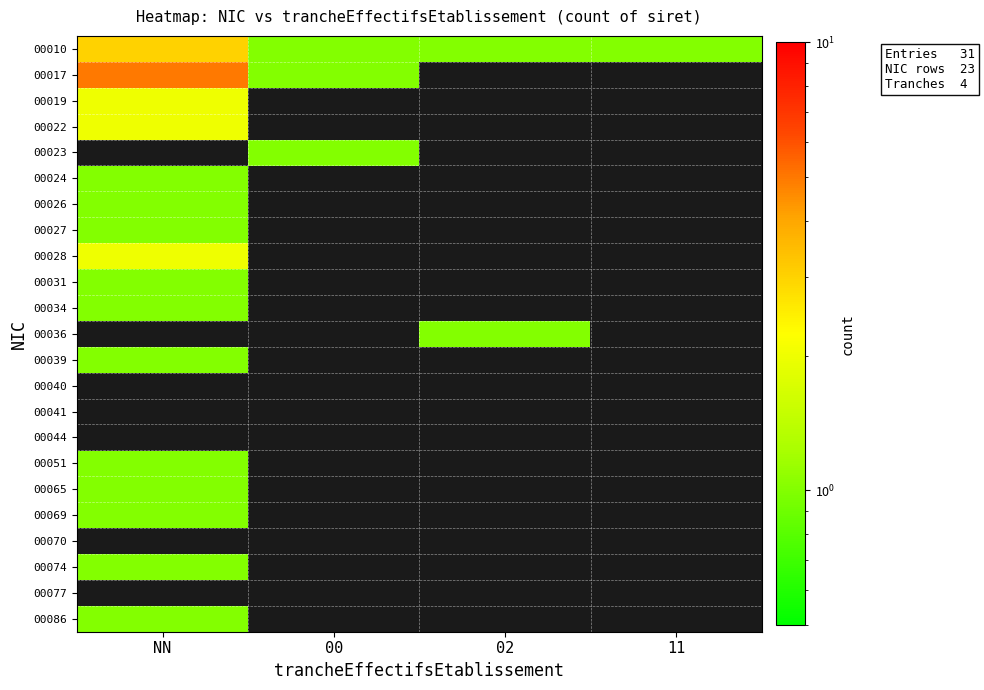

Which series changed the most between NN and 00?

00017